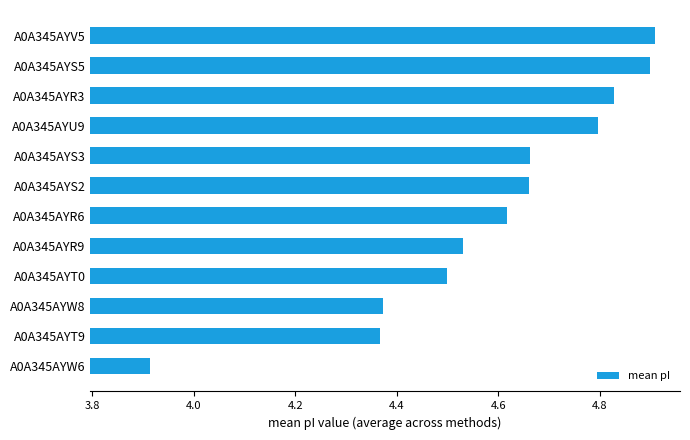

True or false: the data shows 2.5 at A0A345AYW8.

False